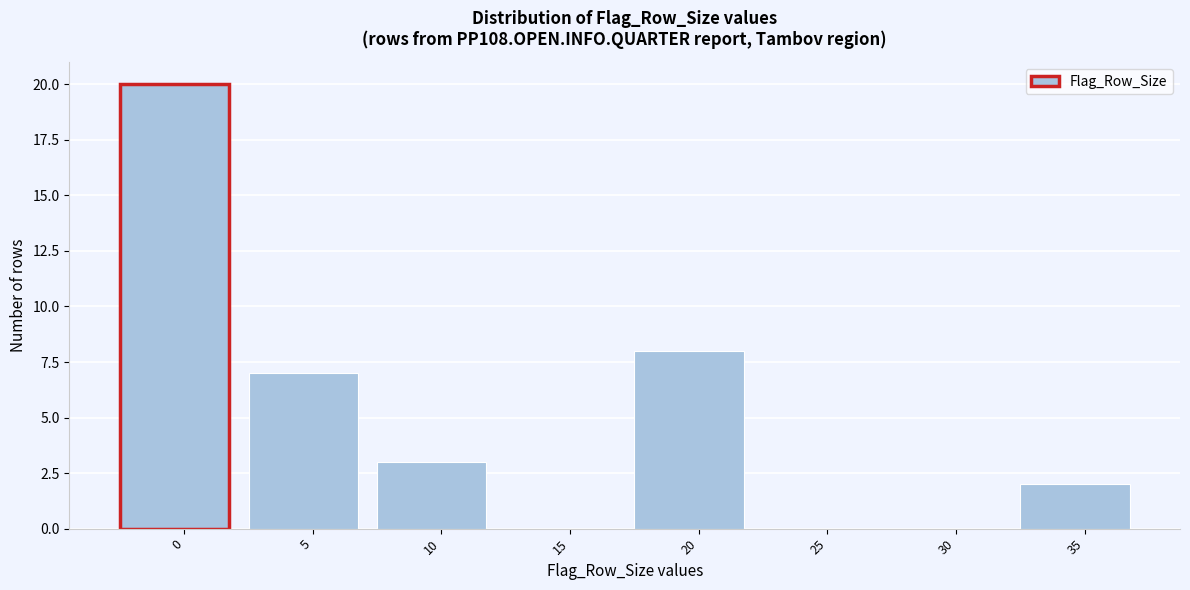

Reading left to right, extract all data points from this chart.

0=20	5=7	10=3	15=0	20=8	25=0	30=0	35=2